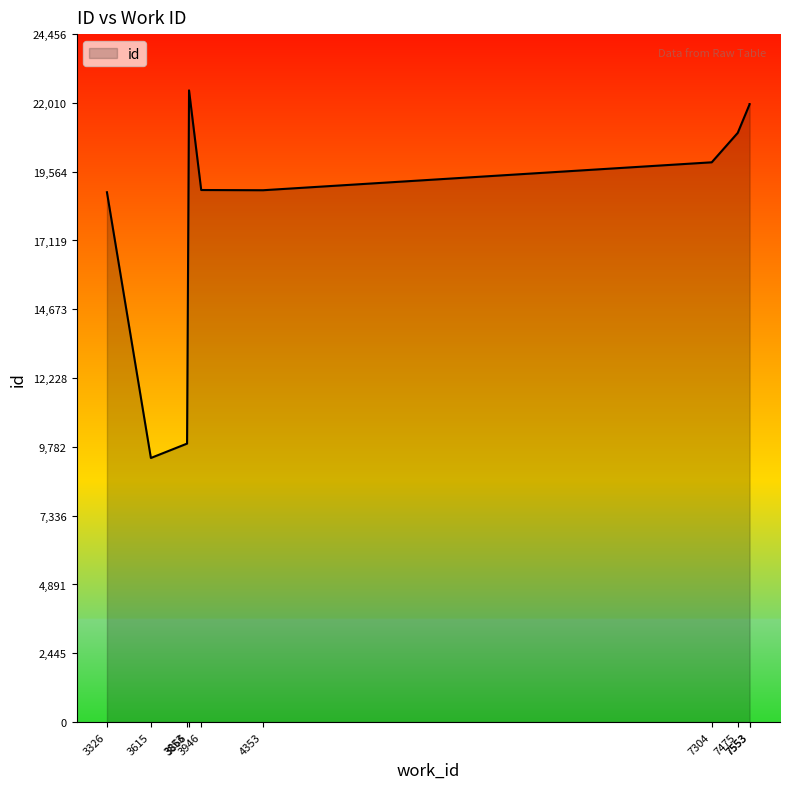

Read the value at 3615.

9388